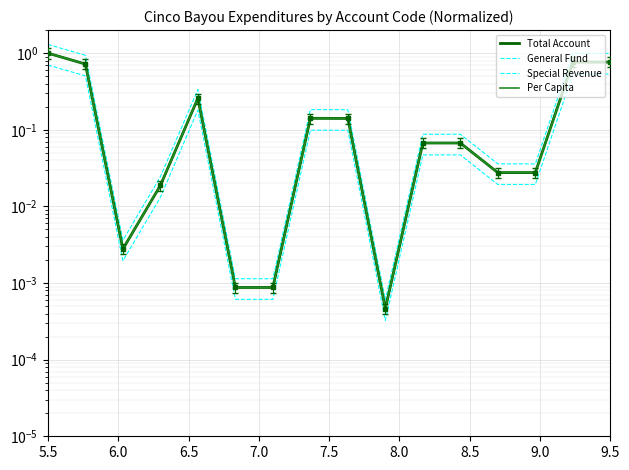

What value does the Per Capita series have at 5.5?

1.0